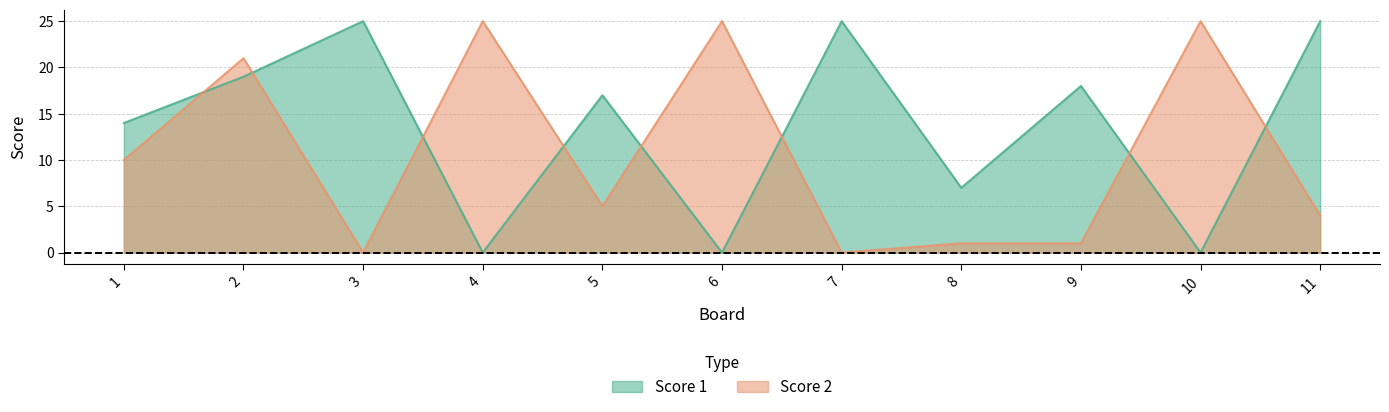

How many distinct data groups are displayed?

2